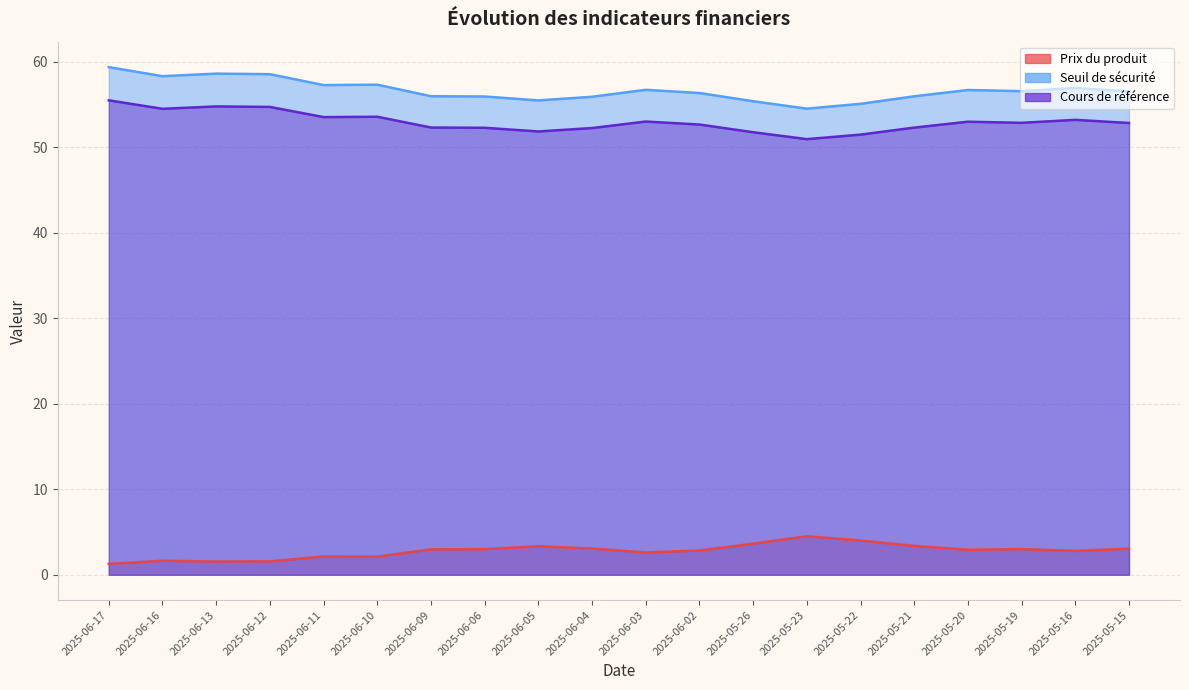

What position from the right is 2025-05-20?

4